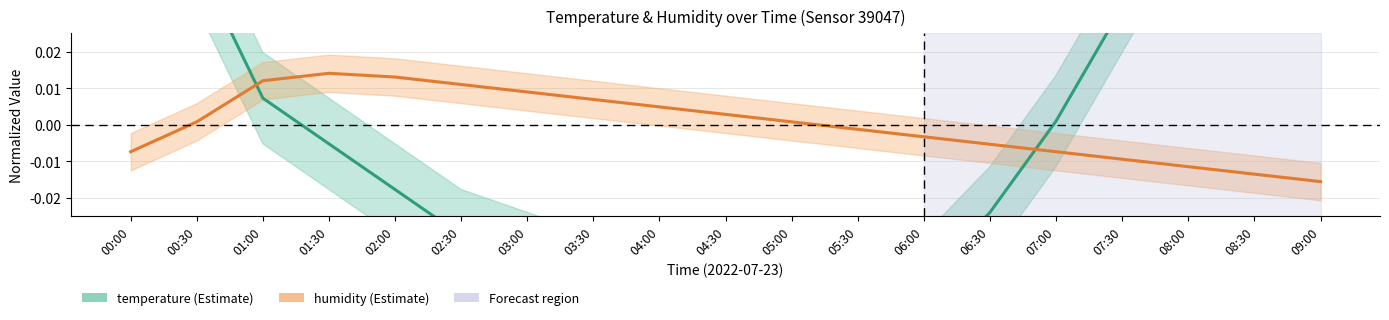

True or false: humidity and temperature intersect in this chart.

True